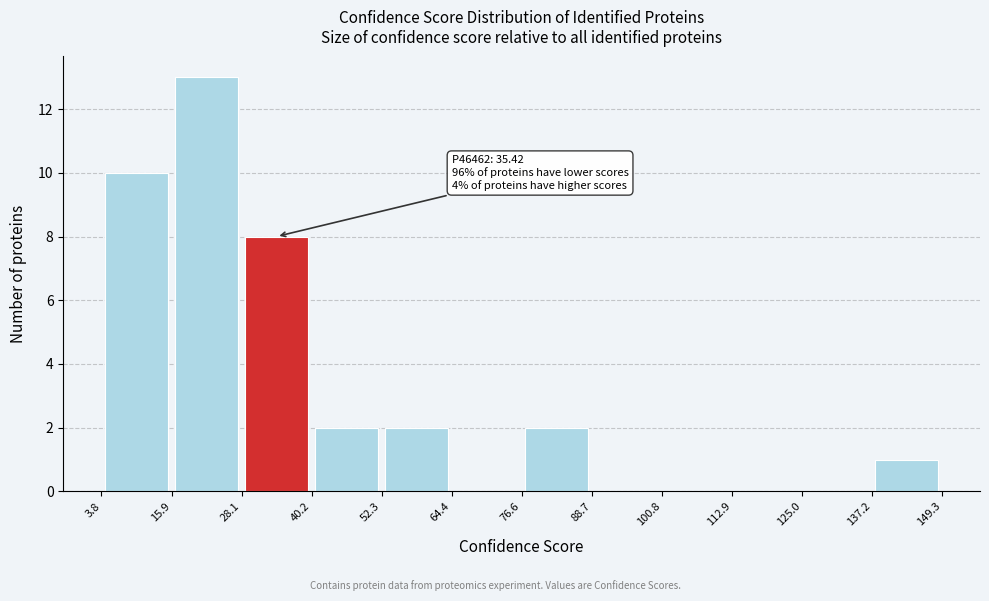

Over which range of the x-axis is the bar tallest?

15.9 to 28.1